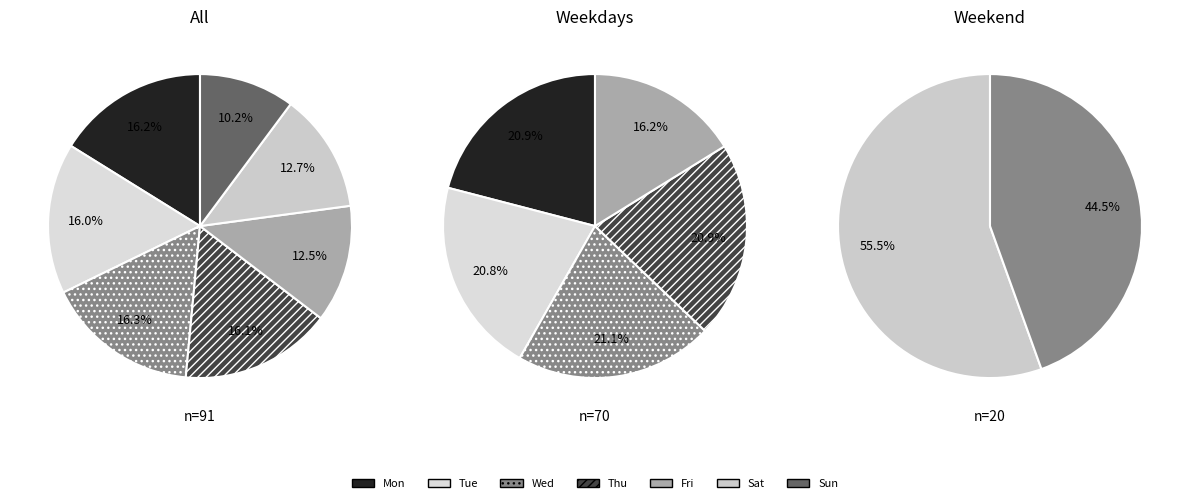

What percentage is the Wed slice, to the nearest percent?

16%